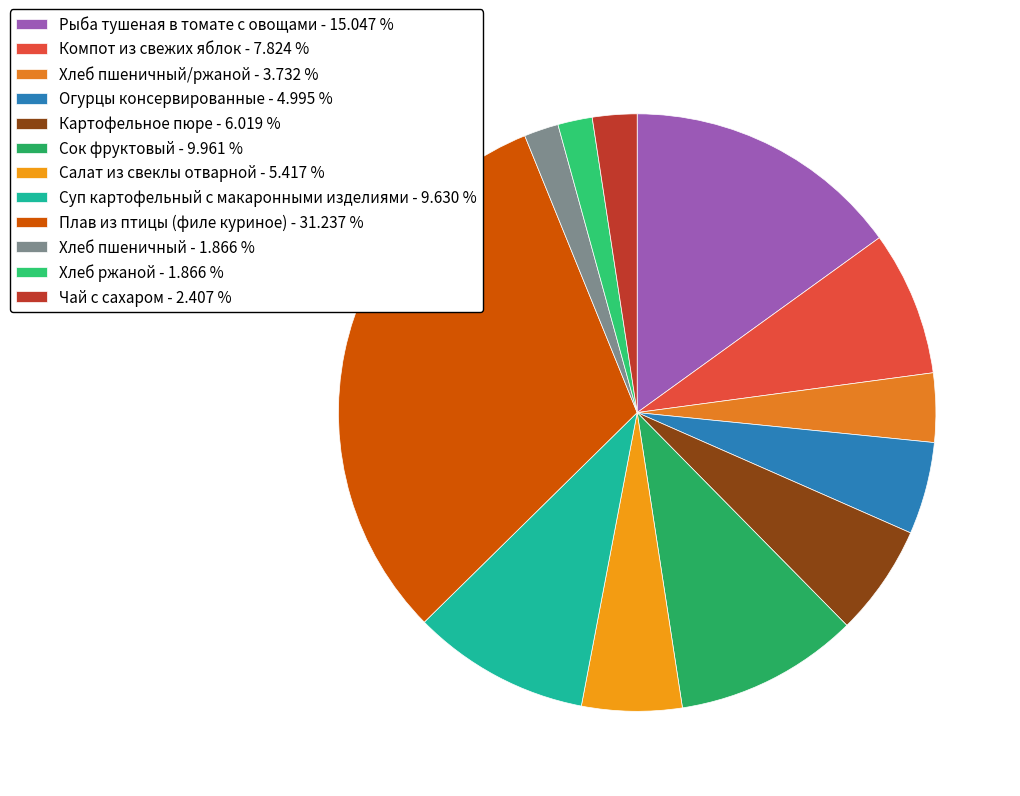

How many slices are in this pie chart?

12